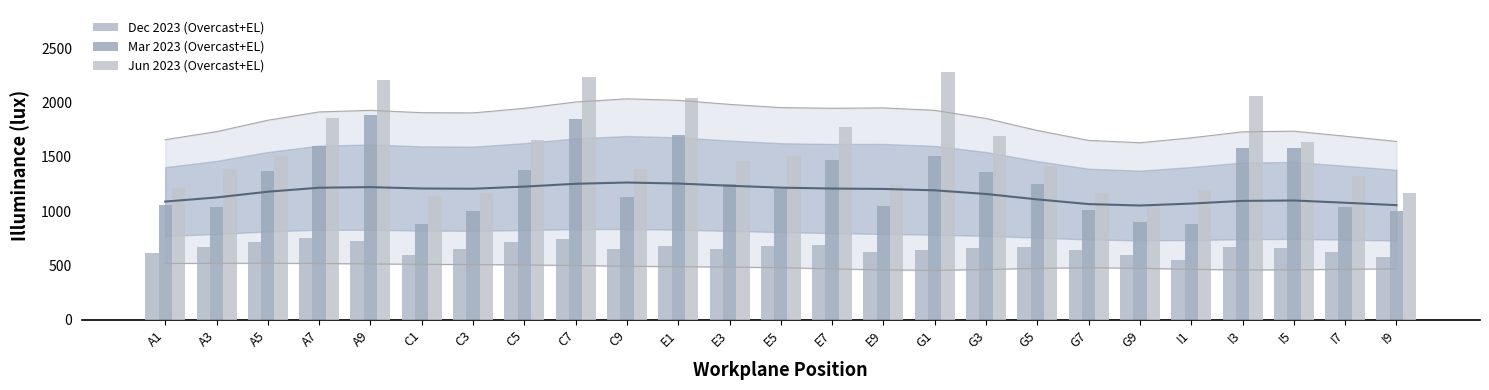

Between C3 and I9, which series saw the biggest shift?

Dec 2023 (Overcast+EL)